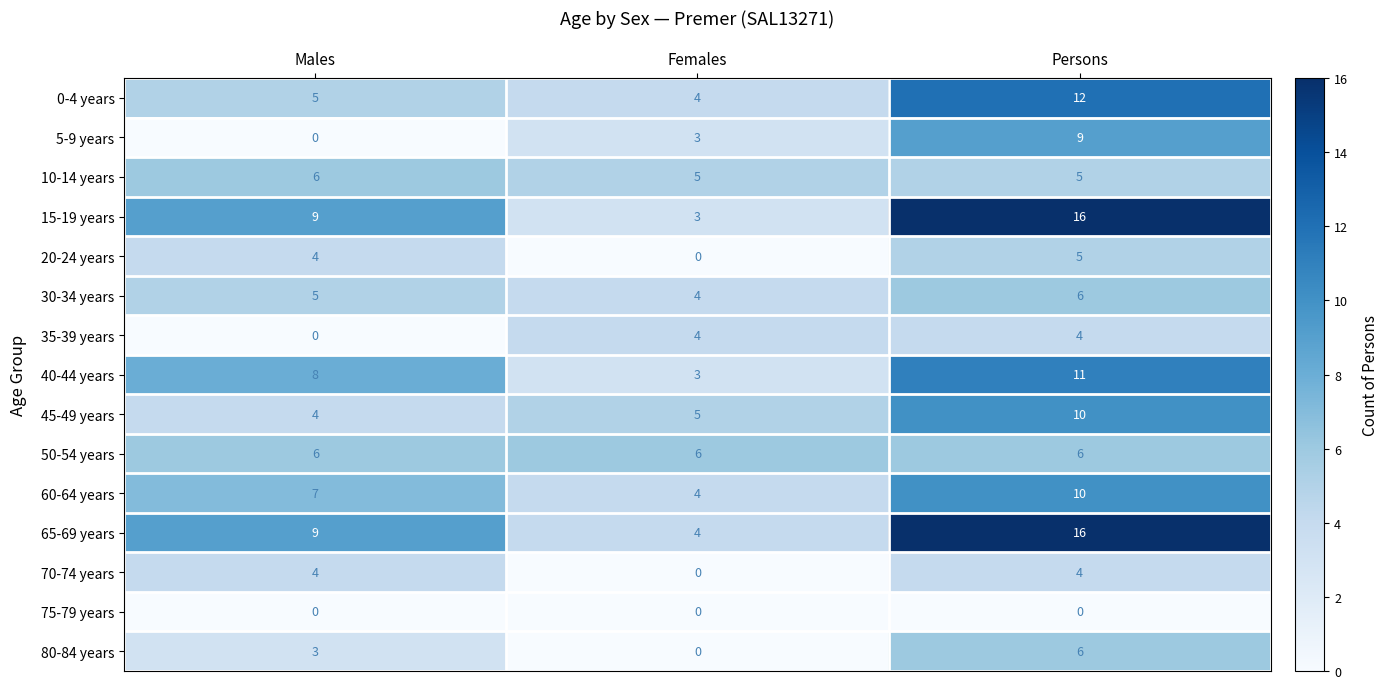

What is the highest value of the 50-54 years series?

6